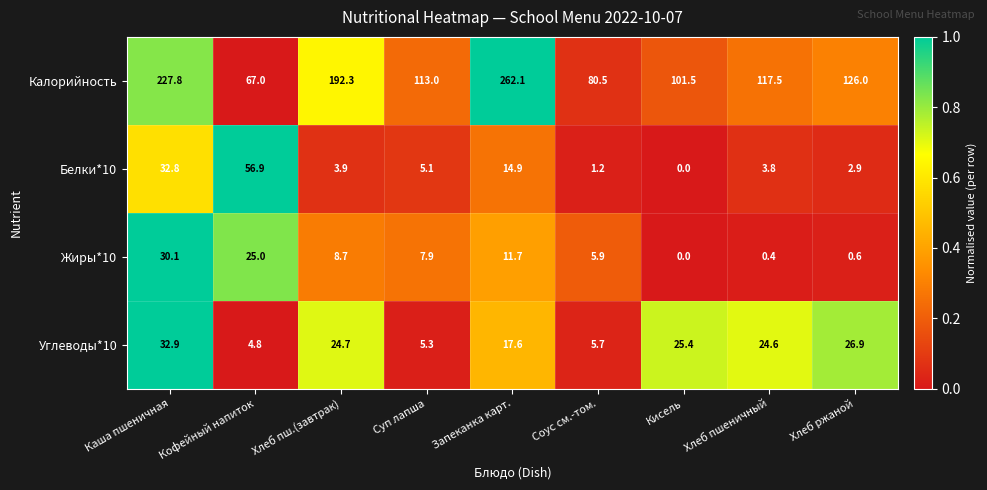

Between Кофейный напиток and Соус см.-том., which series saw the biggest shift?

Белки*10